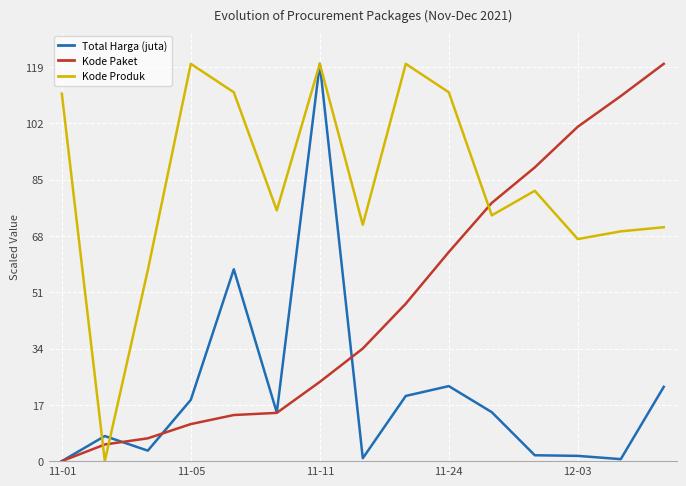

What is the difference between the second highest and second lowest values in the Kode Produk series?

62.3